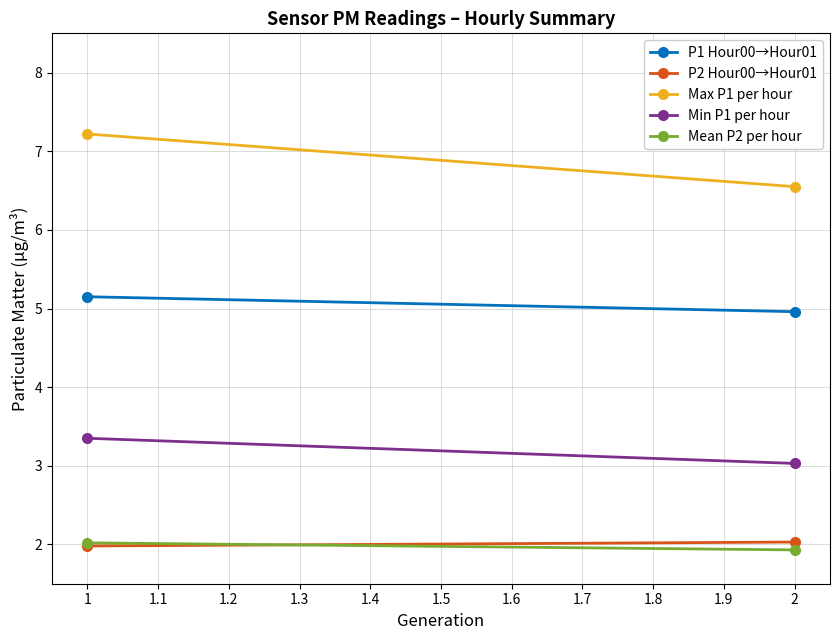

Is this an area chart (filled region under the line)?

No